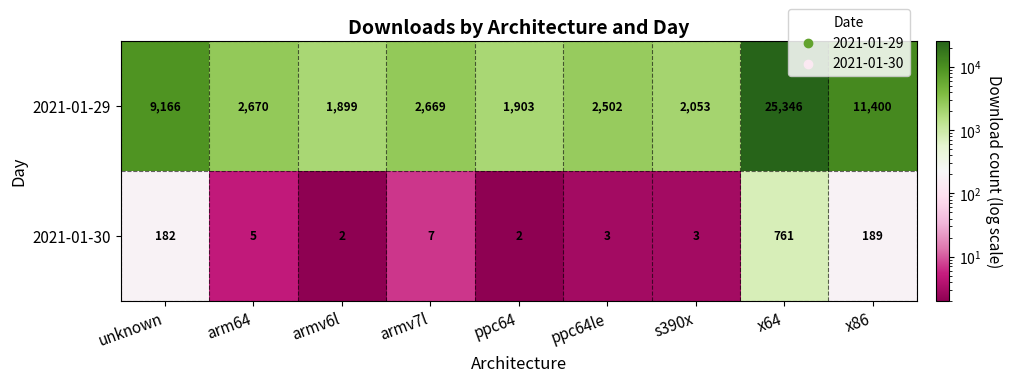

The value of 2021-01-30 at arm64 is 8. True or false?

False